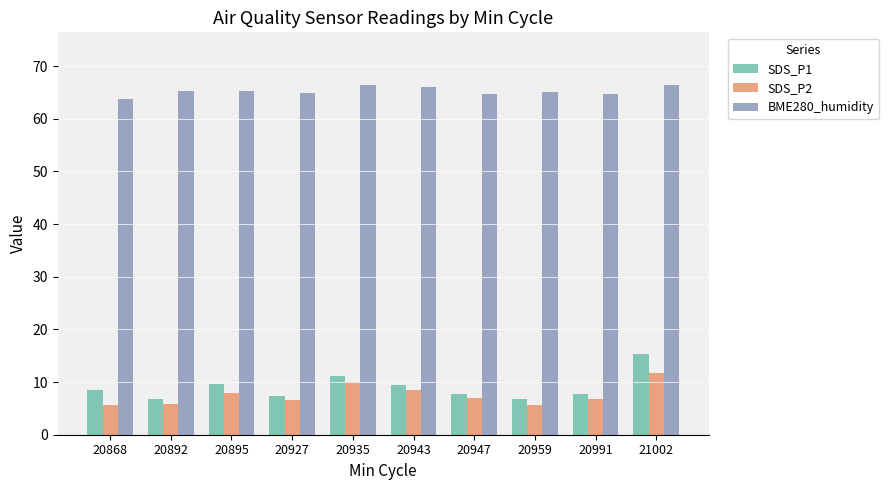

Are the bars grouped side by side (vs. stacked)?

Yes